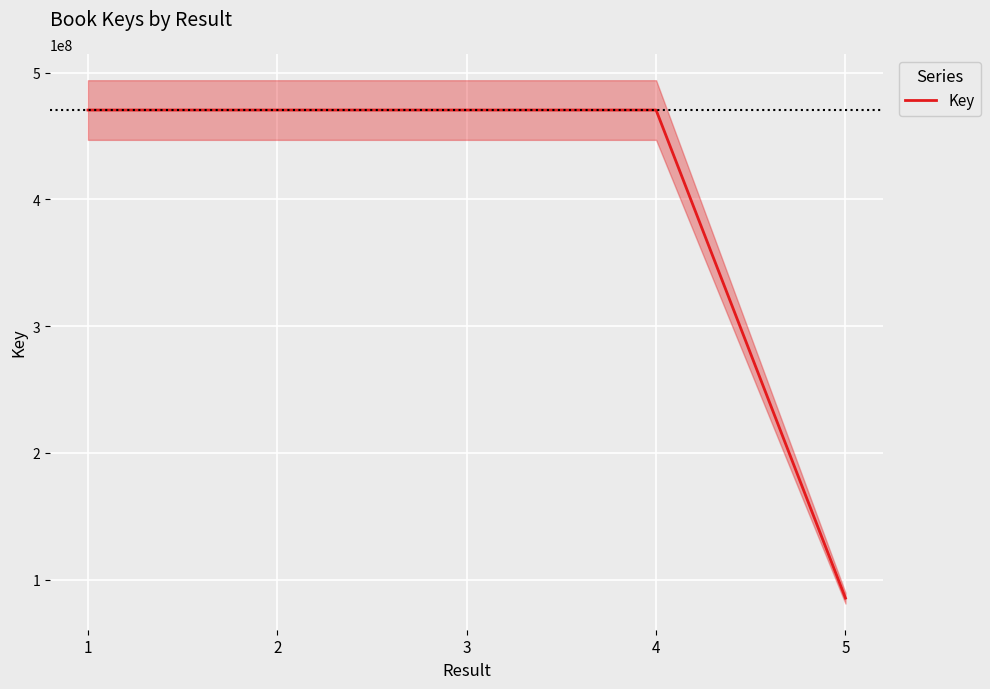

What is the difference between the values at 4 and 5?

385036351